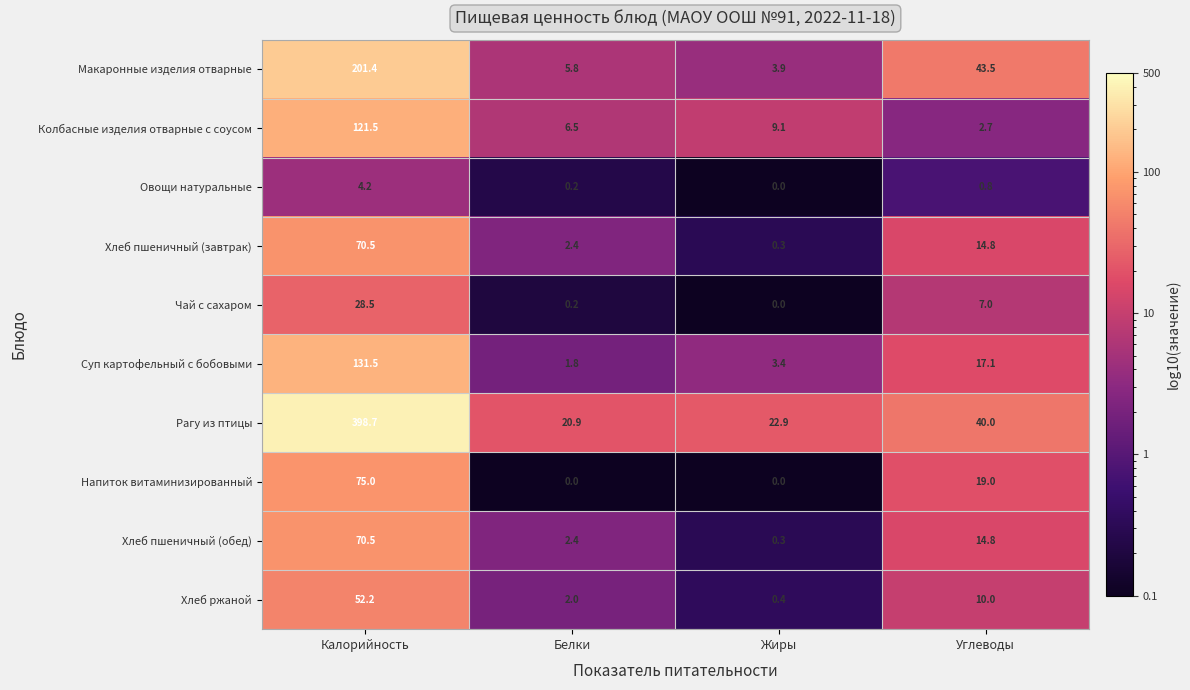

What is the lowest value of the Колбасные изделия отварные с соусом series?

2.7